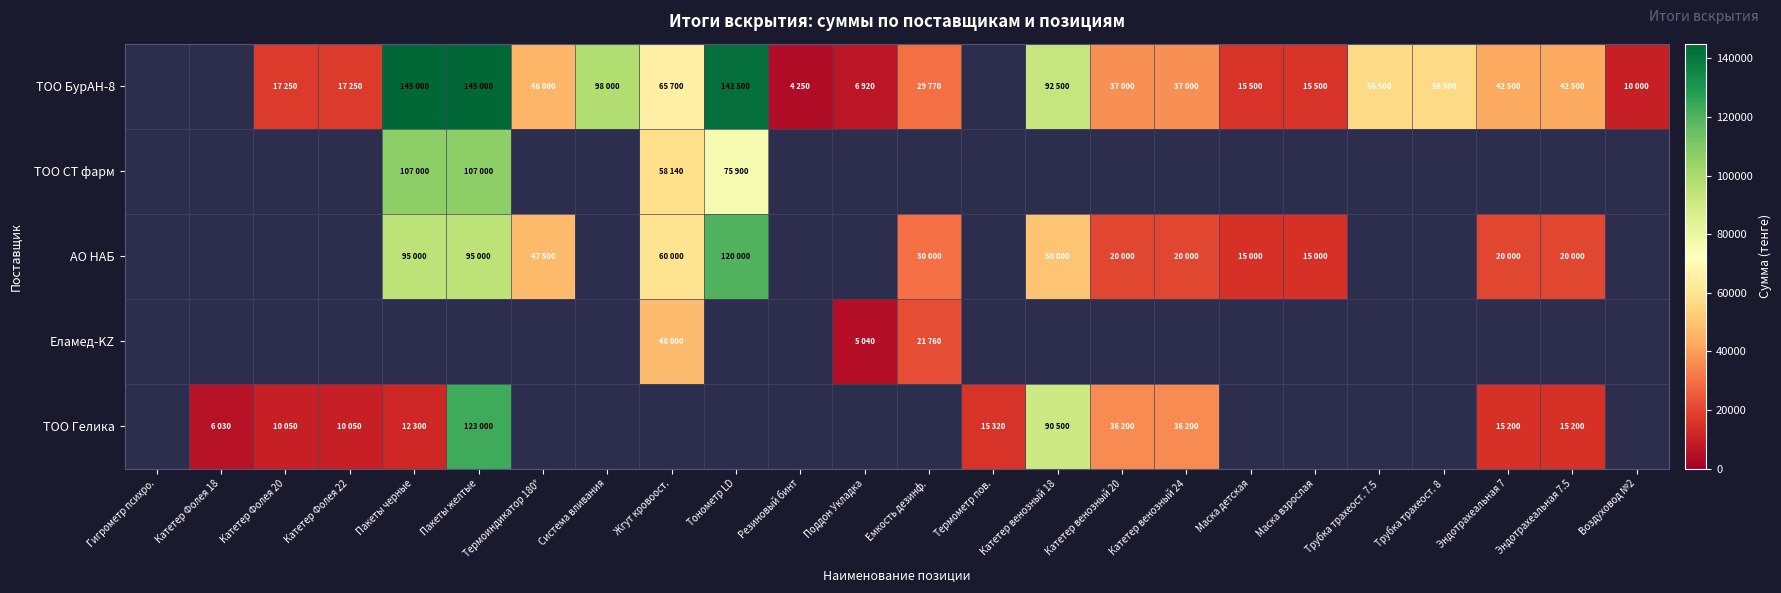

What is the difference between the ТОО БурАН-8 values at Поддон Укладка and Резиновый бинт?

2670.0